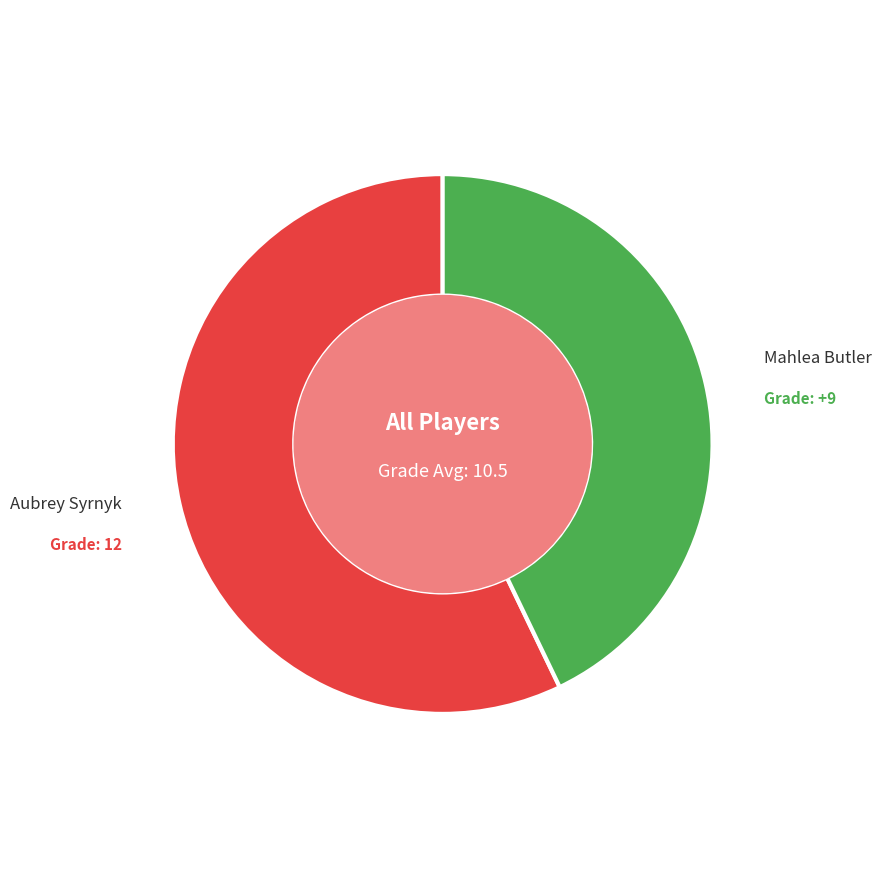

Rank the categories by value from highest to lowest.

Aubrey Syrnyk, Mahlea Butler